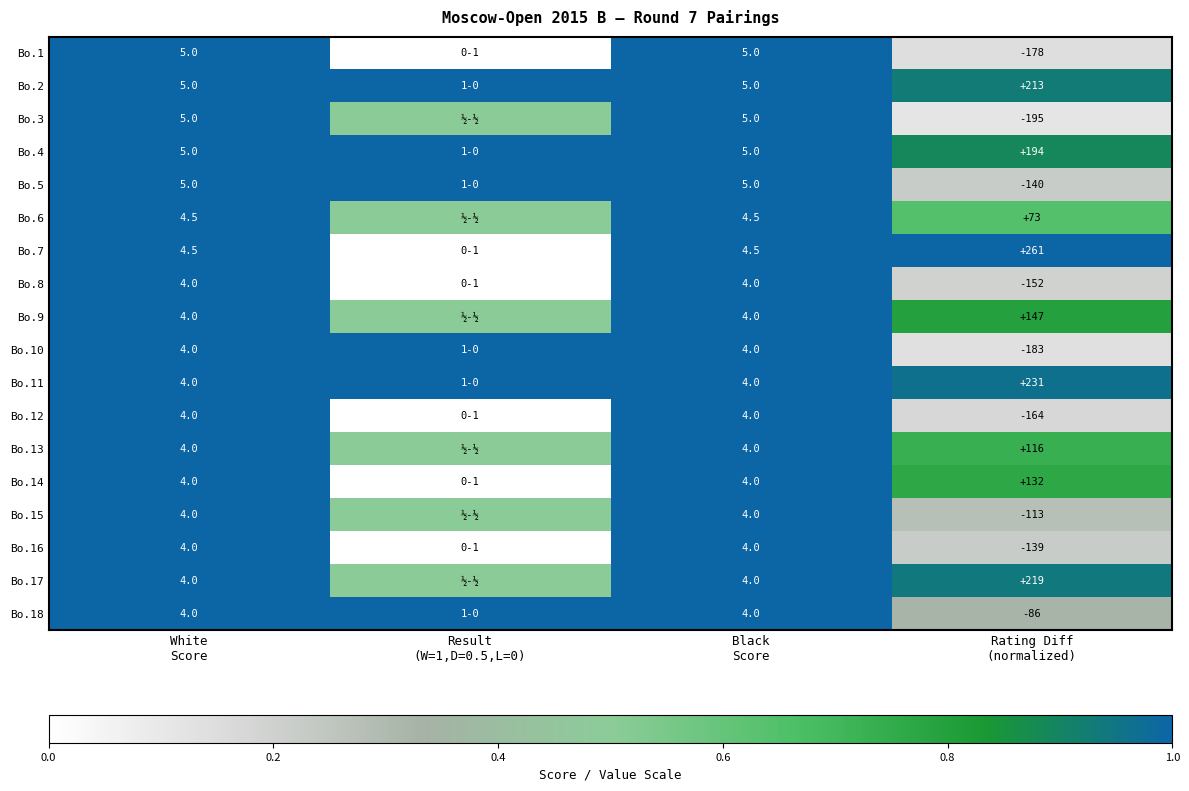

How many data points in Bo.7 are less than 4?

2